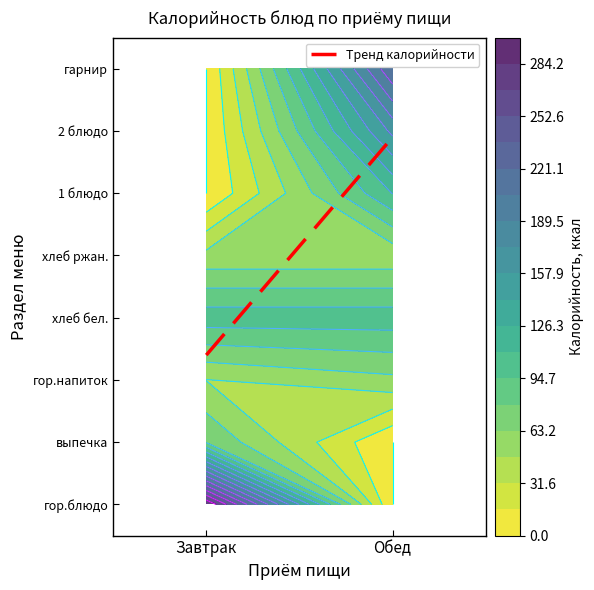

The Обед series shows 41.8 at выпечка. True or false?

False